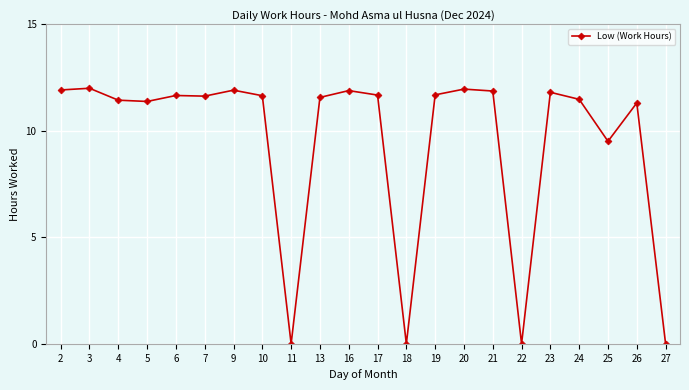

What is the greatest value displayed?

12.0